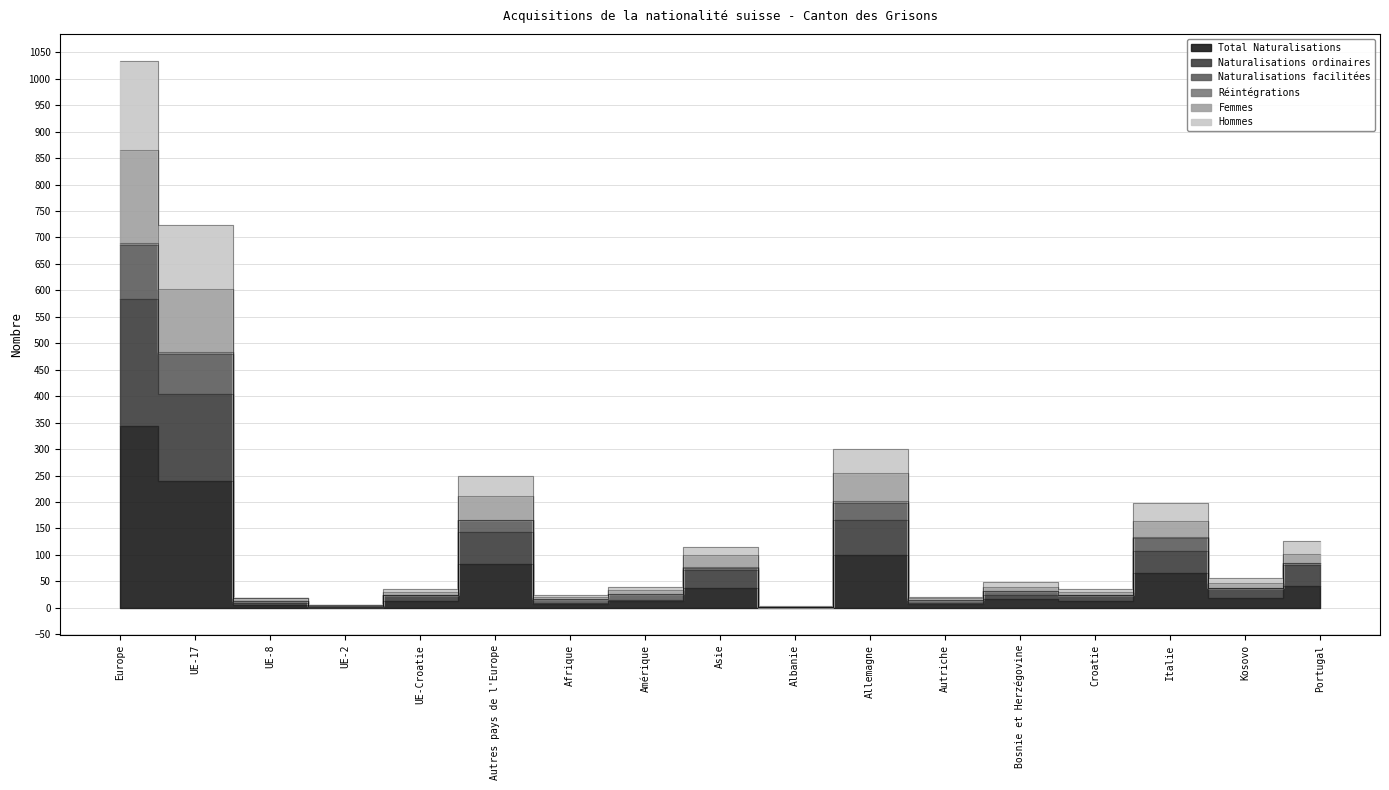

At which category is the sum across all series the highest?

Europe